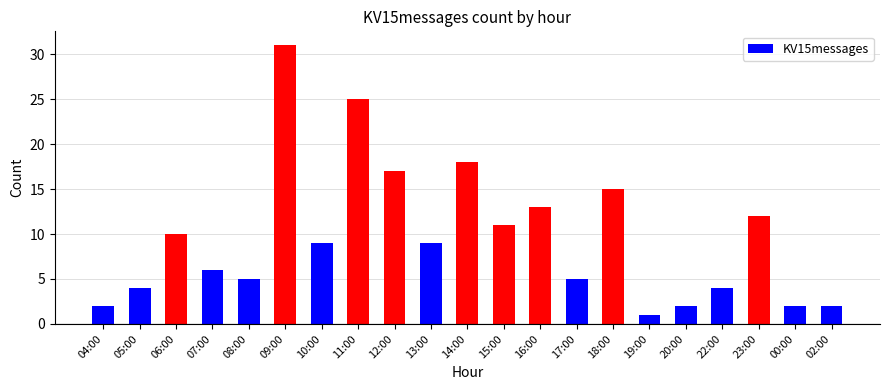

What is the difference between the second highest and minimum values?

24